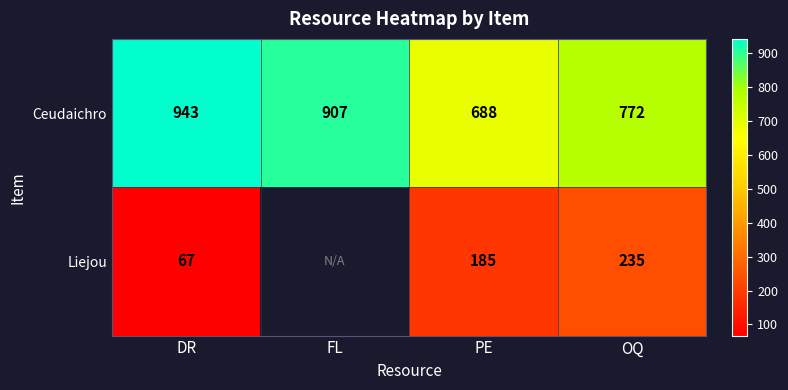

What is the average value of the Ceudaichro series?

828